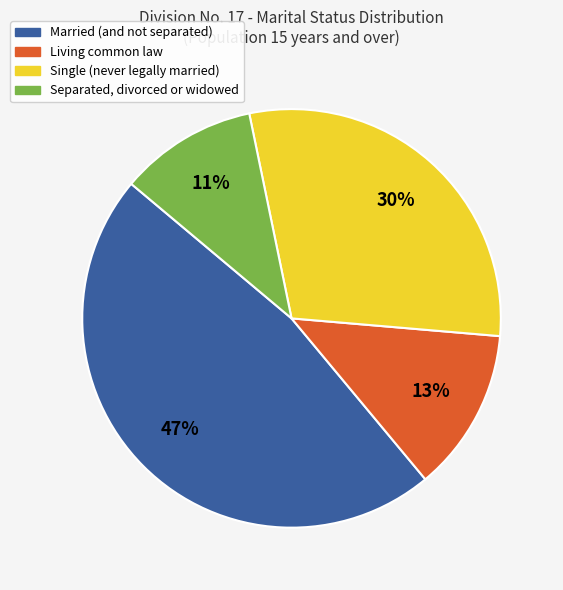

True or false: Living common law accounts for 13% of the total.

True